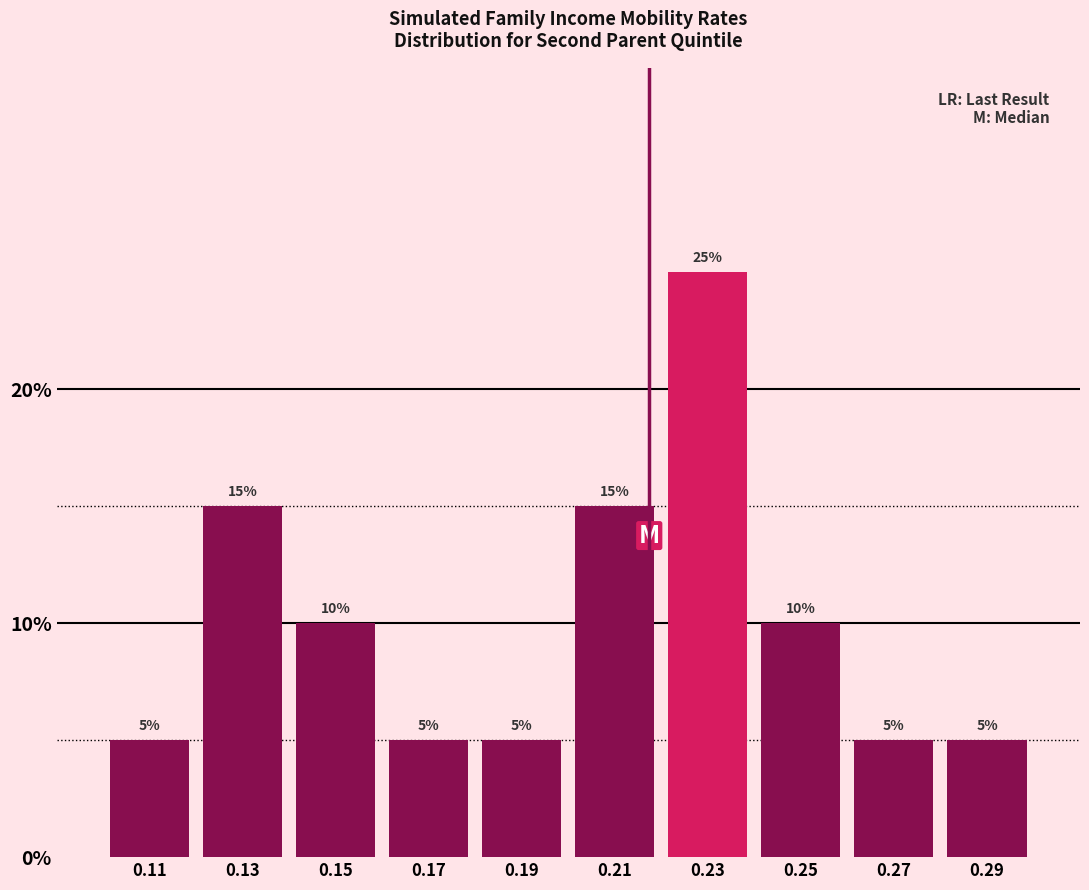

How tall is the bar that spans 0.14 to 0.16 on the x-axis?

10